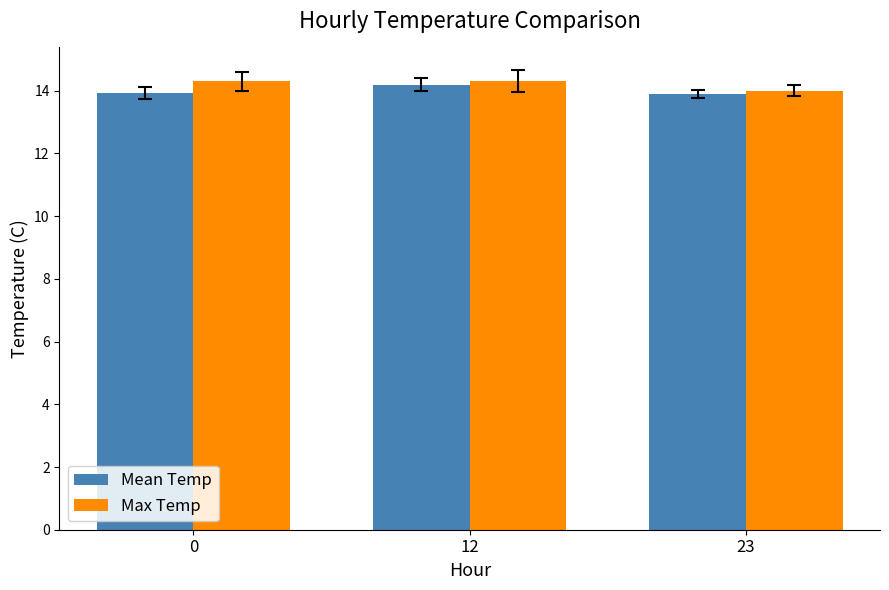

What is the value of the Mean Temp bar at the 2nd from the left?

14.2